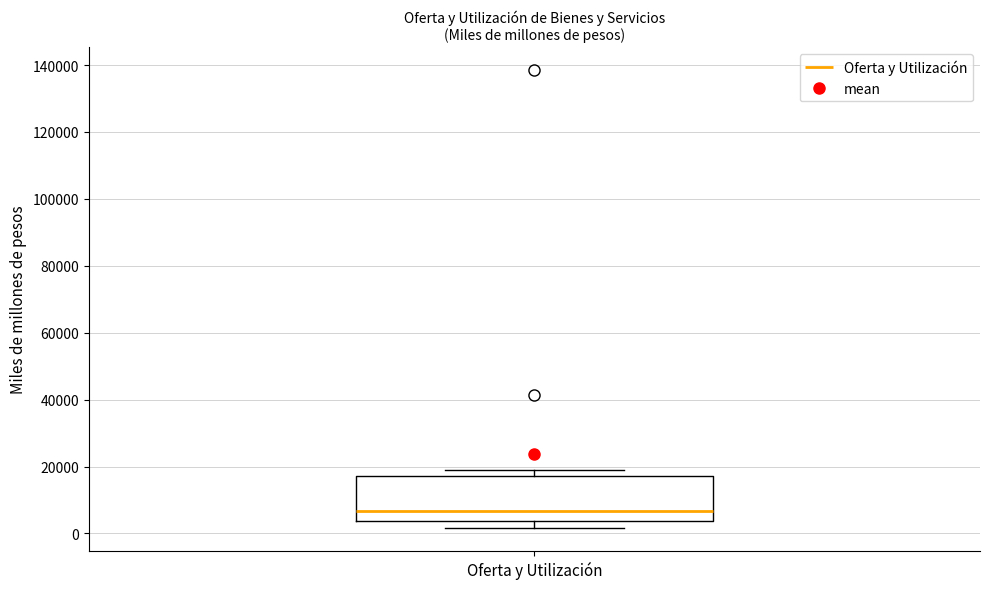

Read this box plot against the y-axis: the position of the median line, the range covered by the box, and the ends of both whiskers. The values are not printed on the chart, so give them approximately, as read against the axis.

median 6000, box 4000 to 18000, whiskers 2000 to 18000 (just above the box's upper edge)